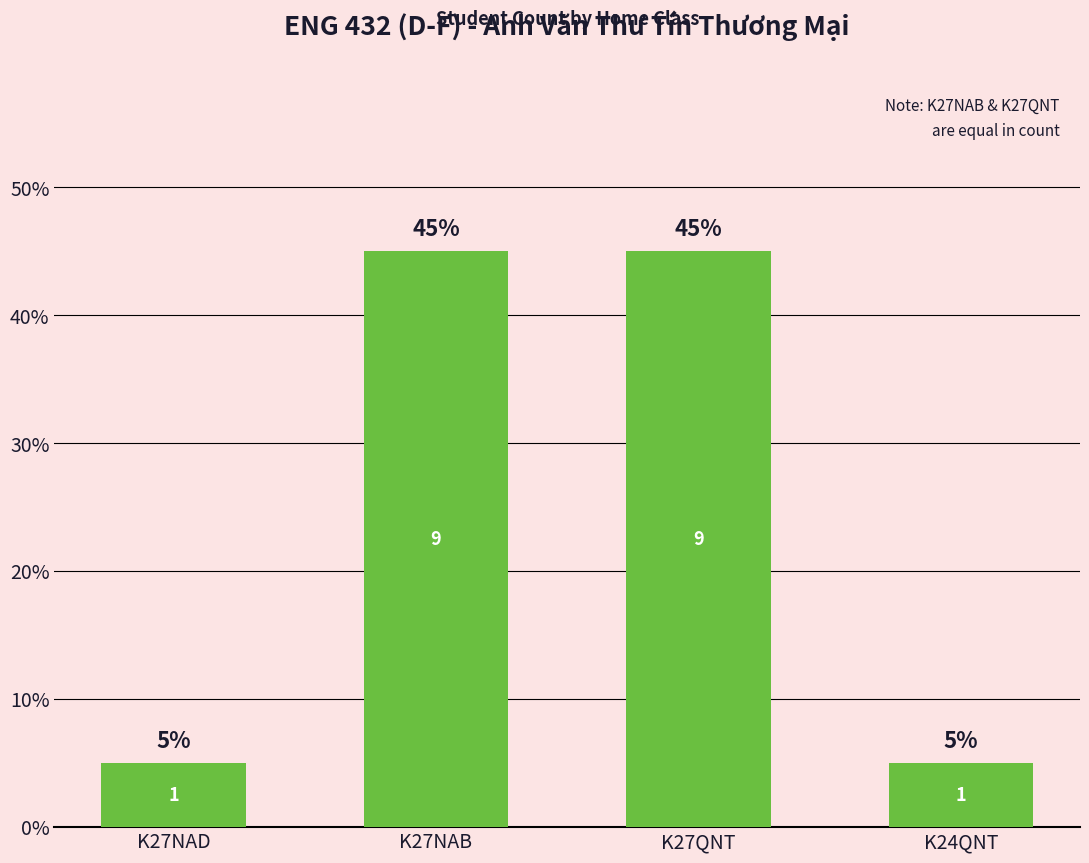

What is the ratio of the value at K27NAB to the value at K24QNT?

9.0